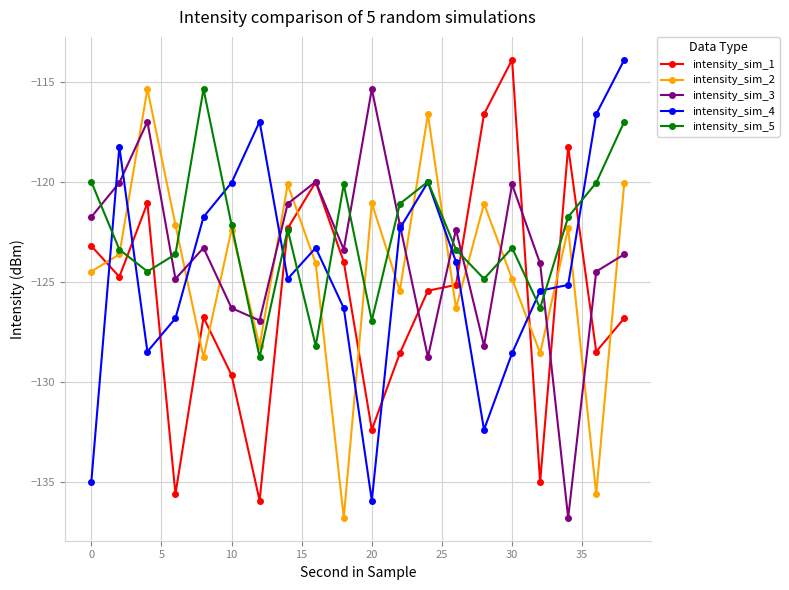

How many interior local peaks does the intensity_sim_5 series have?

5